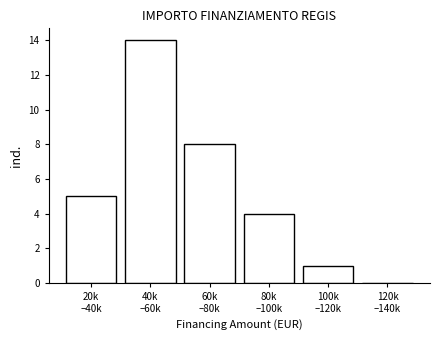

What is the greatest value displayed?

14